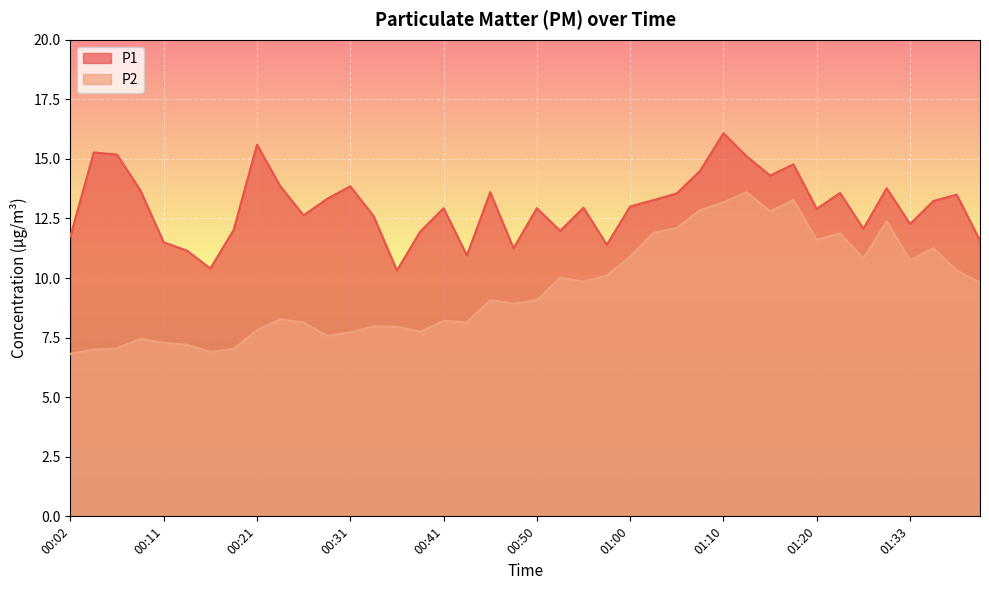

The P2 series shows 11.5 at 00:33. True or false?

False